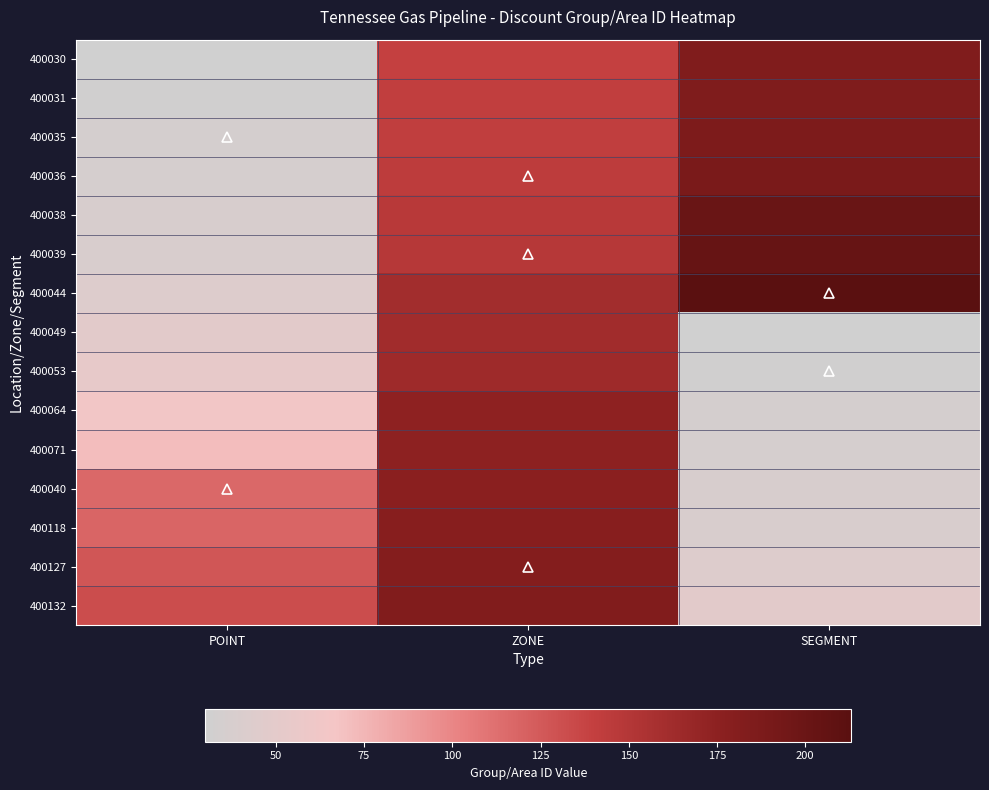

List the series in order of their peak value, lowest first.

400049, 400053, 400064, 400071, 400040, 400118, 400127, 400132, 400030, 400031, 400035, 400036, 400038, 400039, 400044